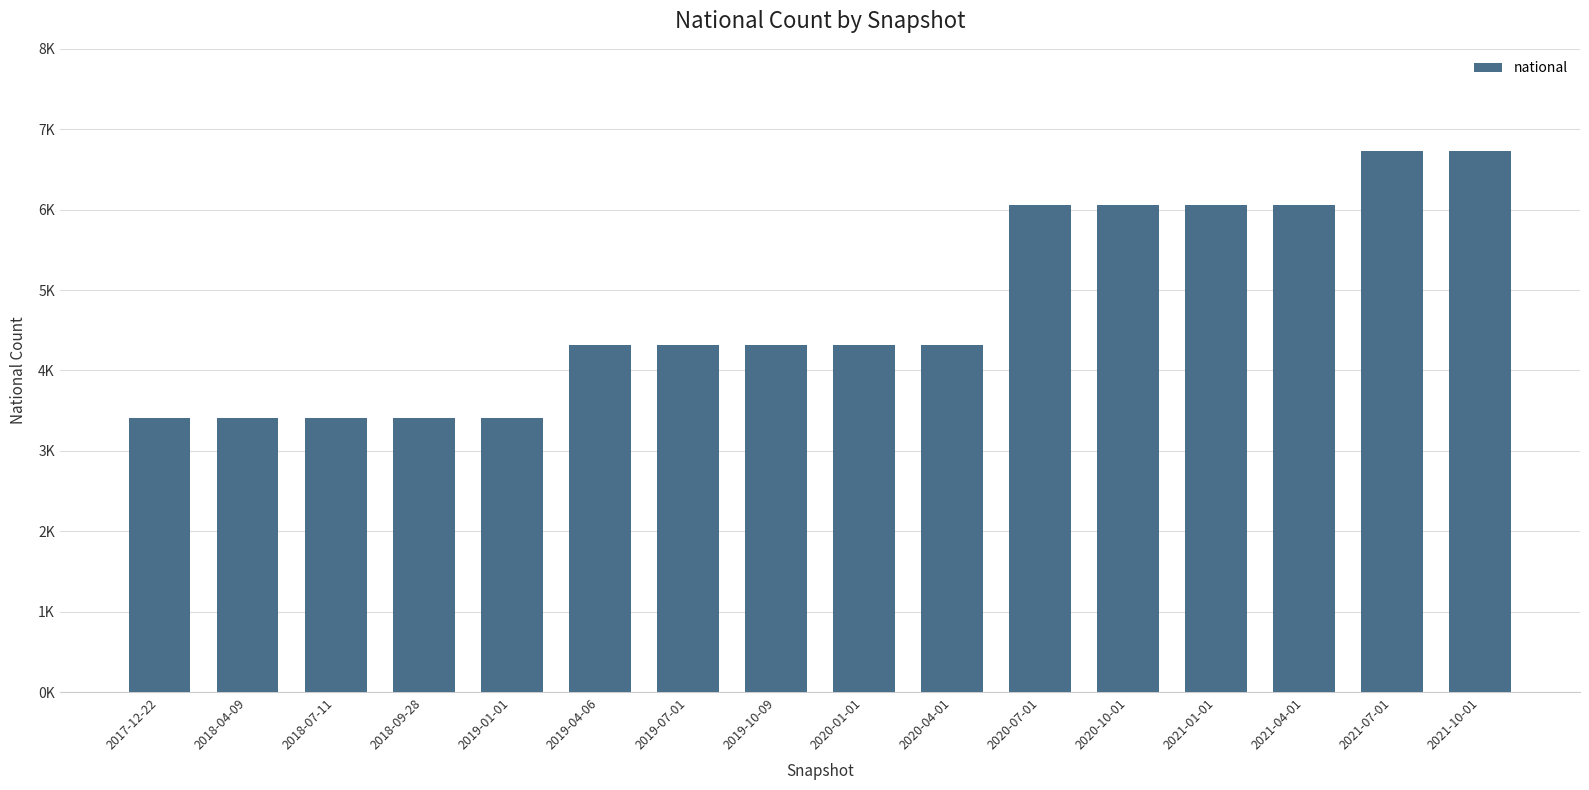

How many values are below 4312?

5